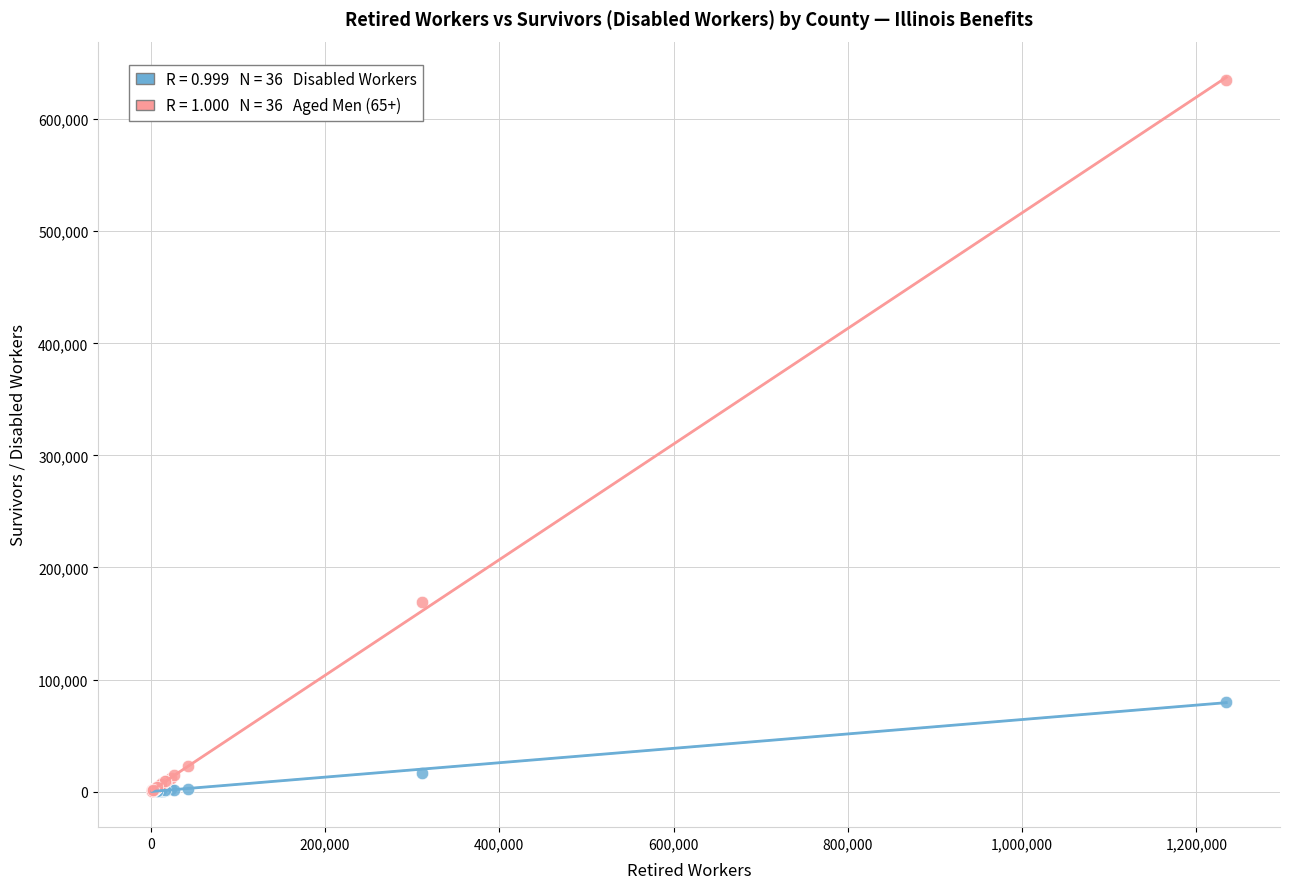

Across all series, what Y value is closest to 317669?

169321